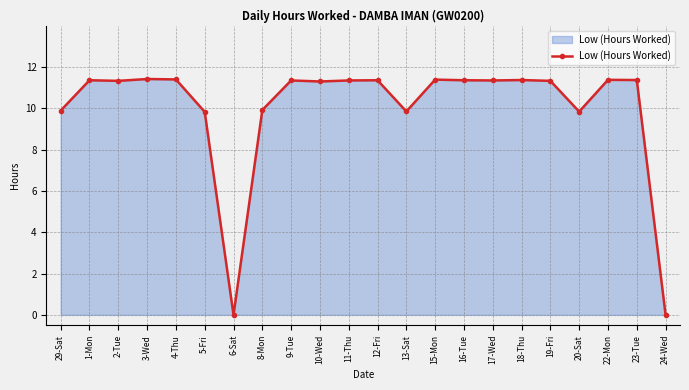

How many distinct data groups are displayed?

1